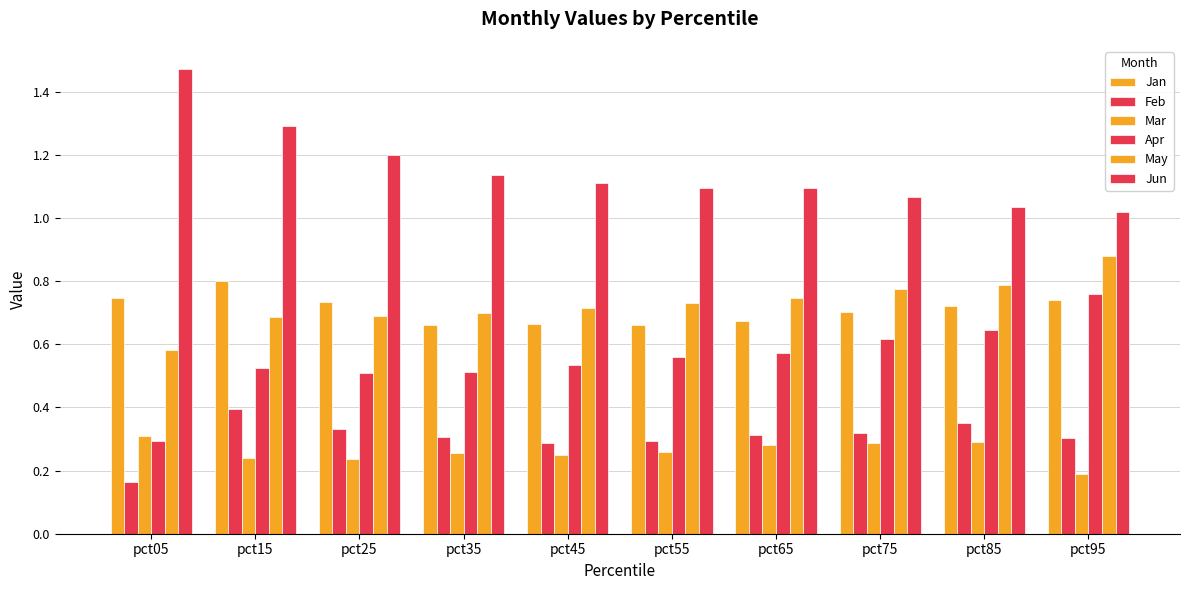

How many bars are there in each group?

6